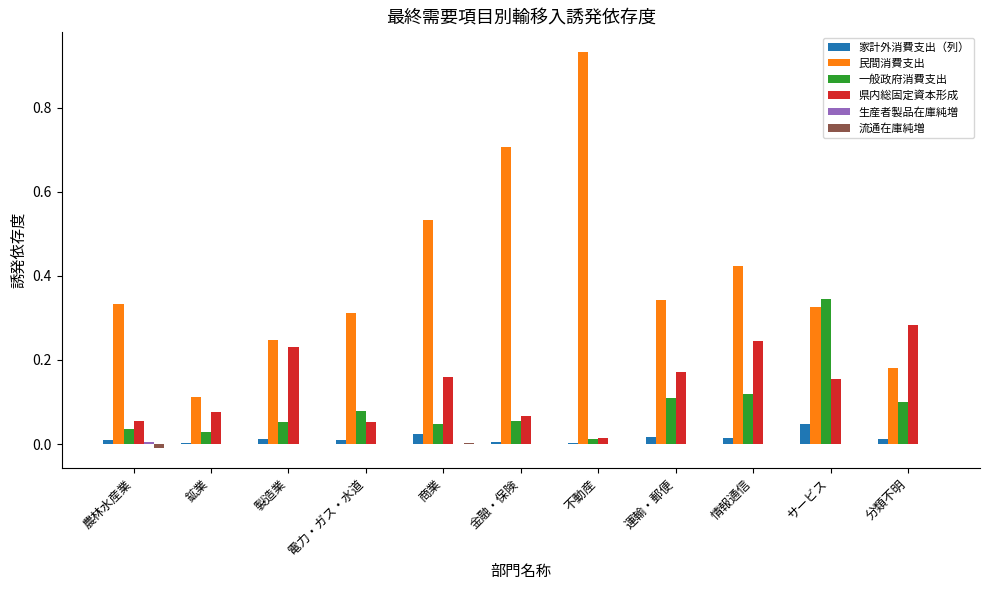

Which series has the largest total across all categories?

民間消費支出